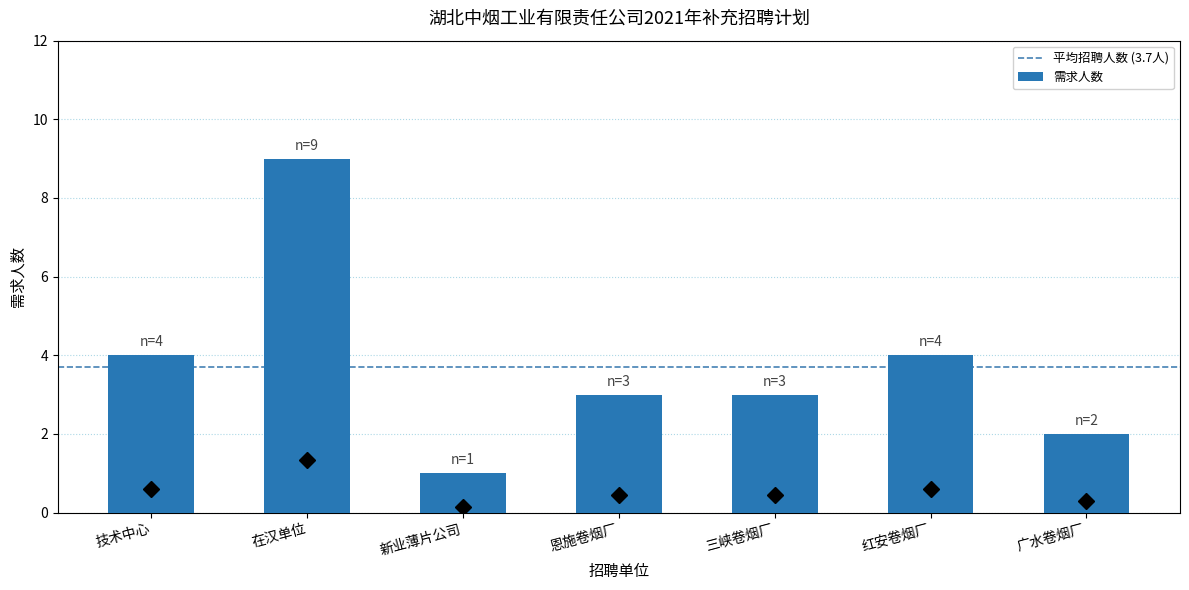

How many distinct data groups are displayed?

1